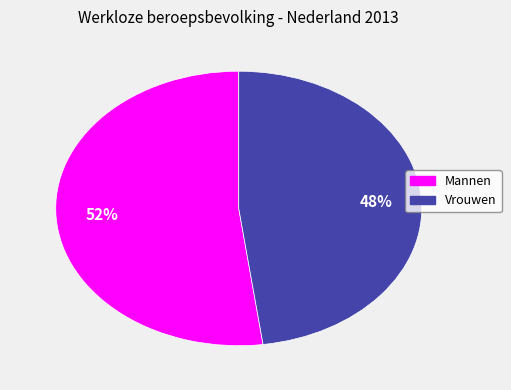

To the nearest percent, what percentage of the pie is Vrouwen?

48%